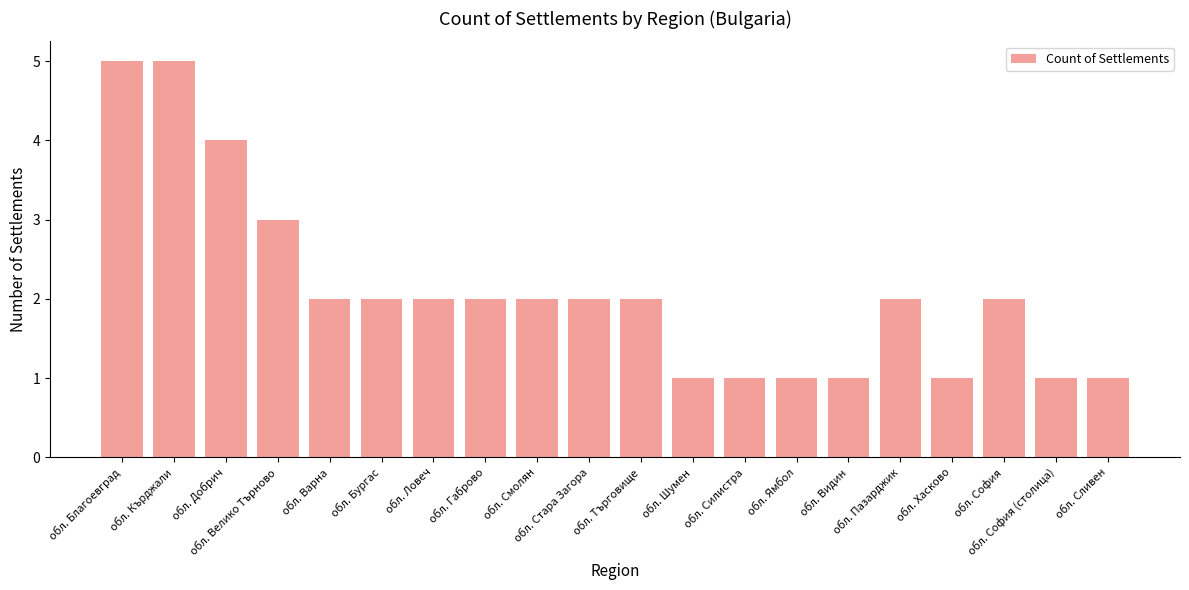

Reading left to right, extract all data points from this chart.

5	5	4	3	2	2	2	2	2	2	2	1	1	1	1	2	1	2	1	1